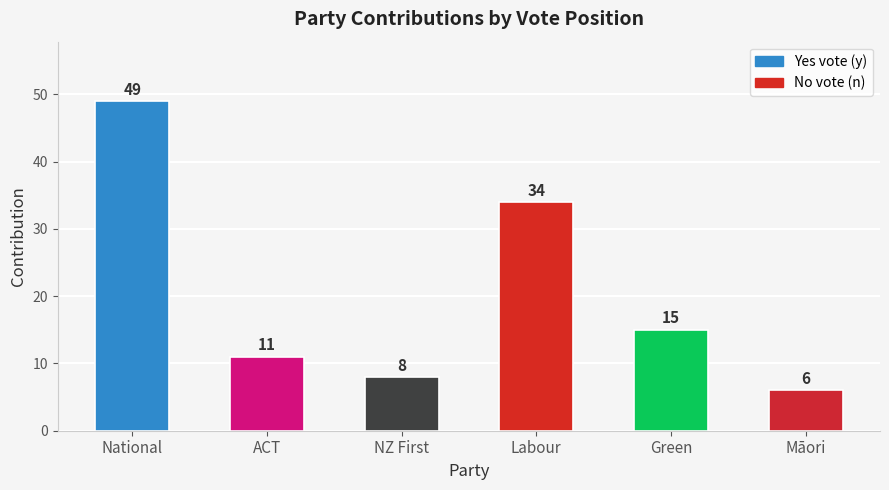

Does the chart contain any negative values?

No